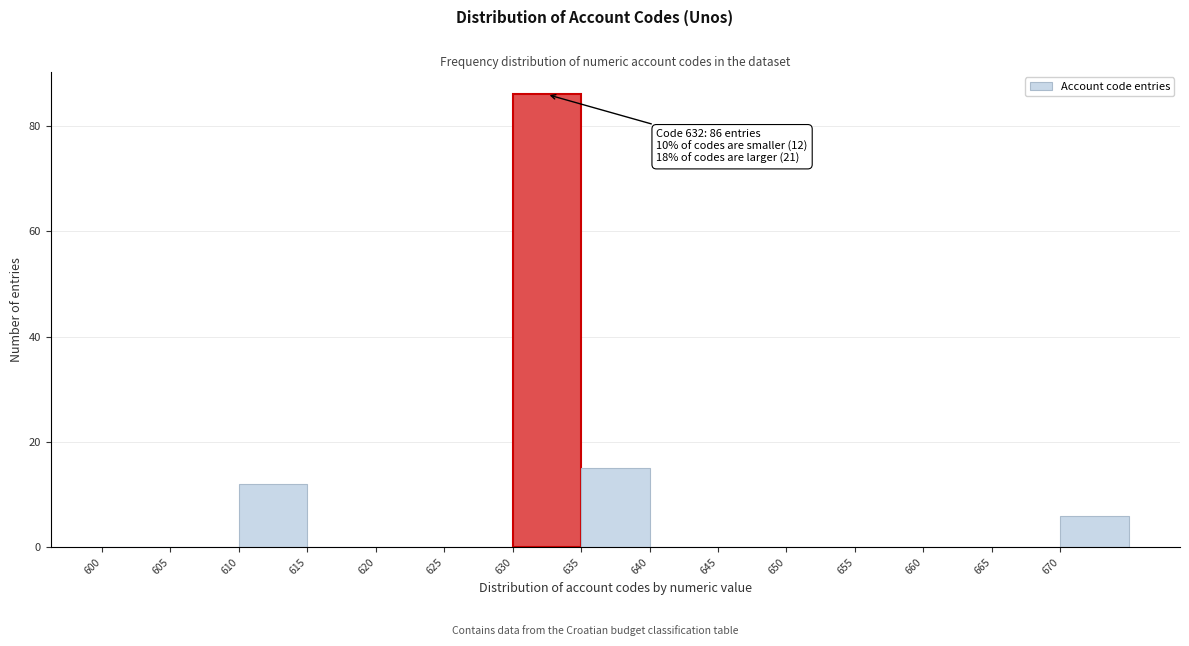

Over which range of the x-axis is the bar tallest?

630 to 635